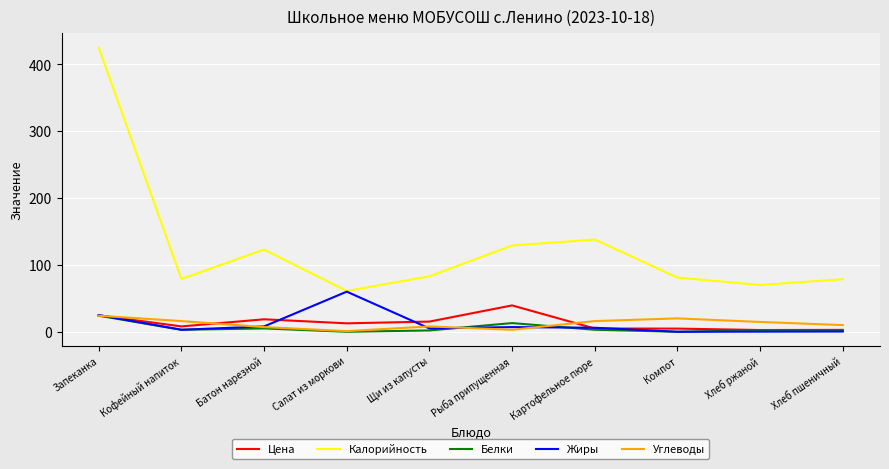

Is it true that Калорийность equals 425.0 at Запеканка?

True